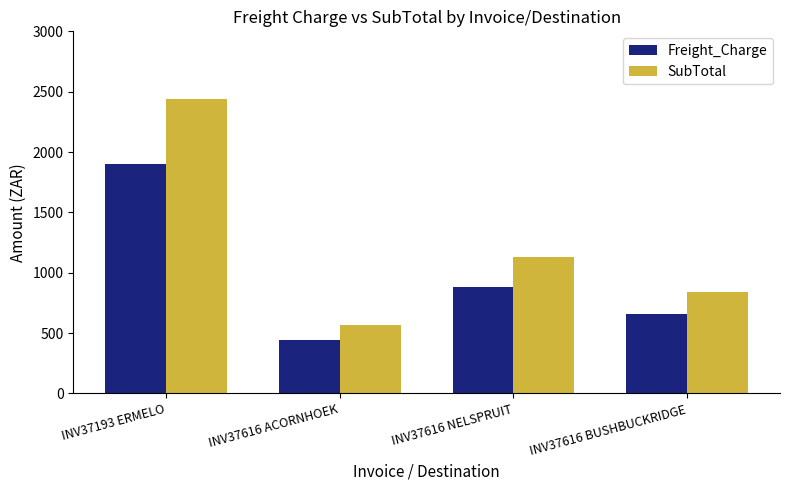

Rank the series at INV37616 NELSPRUIT from highest to lowest value.

SubTotal, Freight_Charge